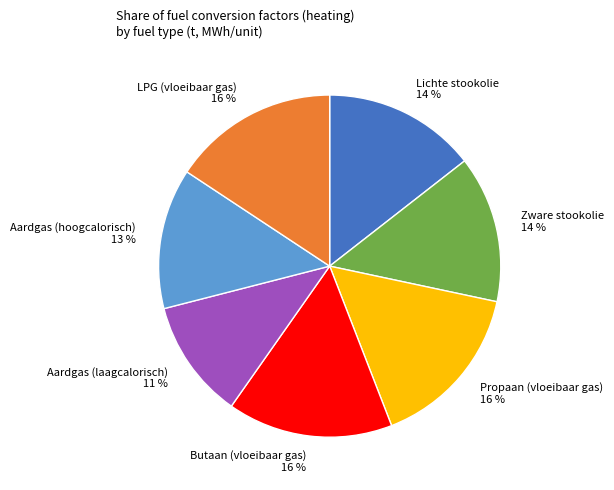

To the nearest percent, what is the combined percentage of Lichte stookolie and LPG (vloeibaar gas)?

30%